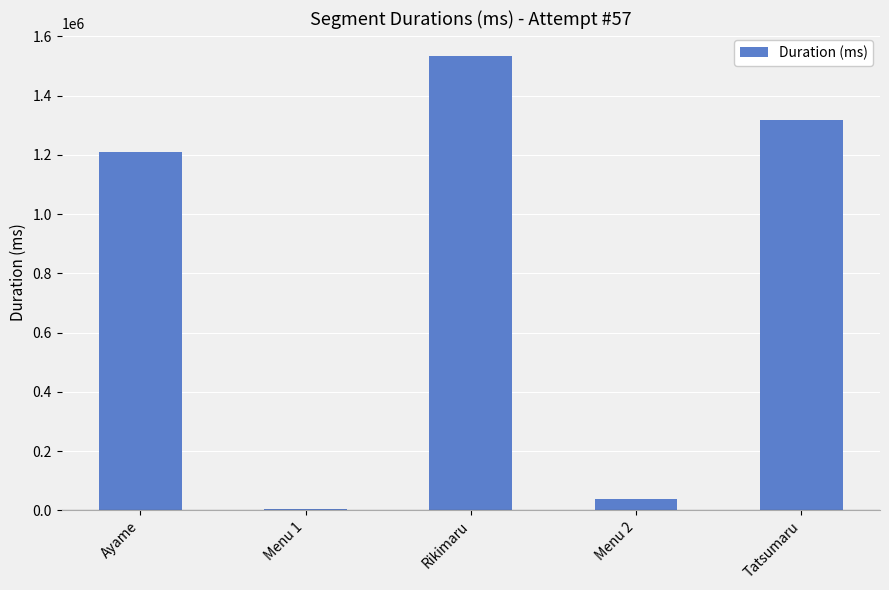

Between Menu 1 and Tatsumaru, which is larger?

Tatsumaru